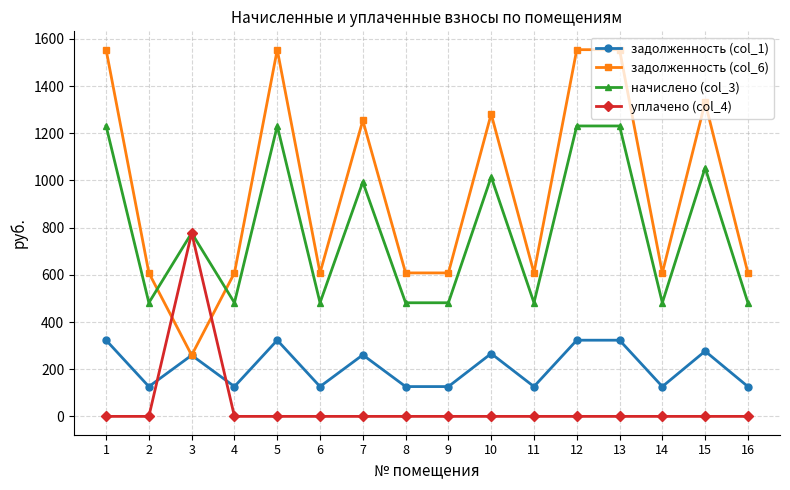

What is the difference between the highest and lowest values at 9?

608.2